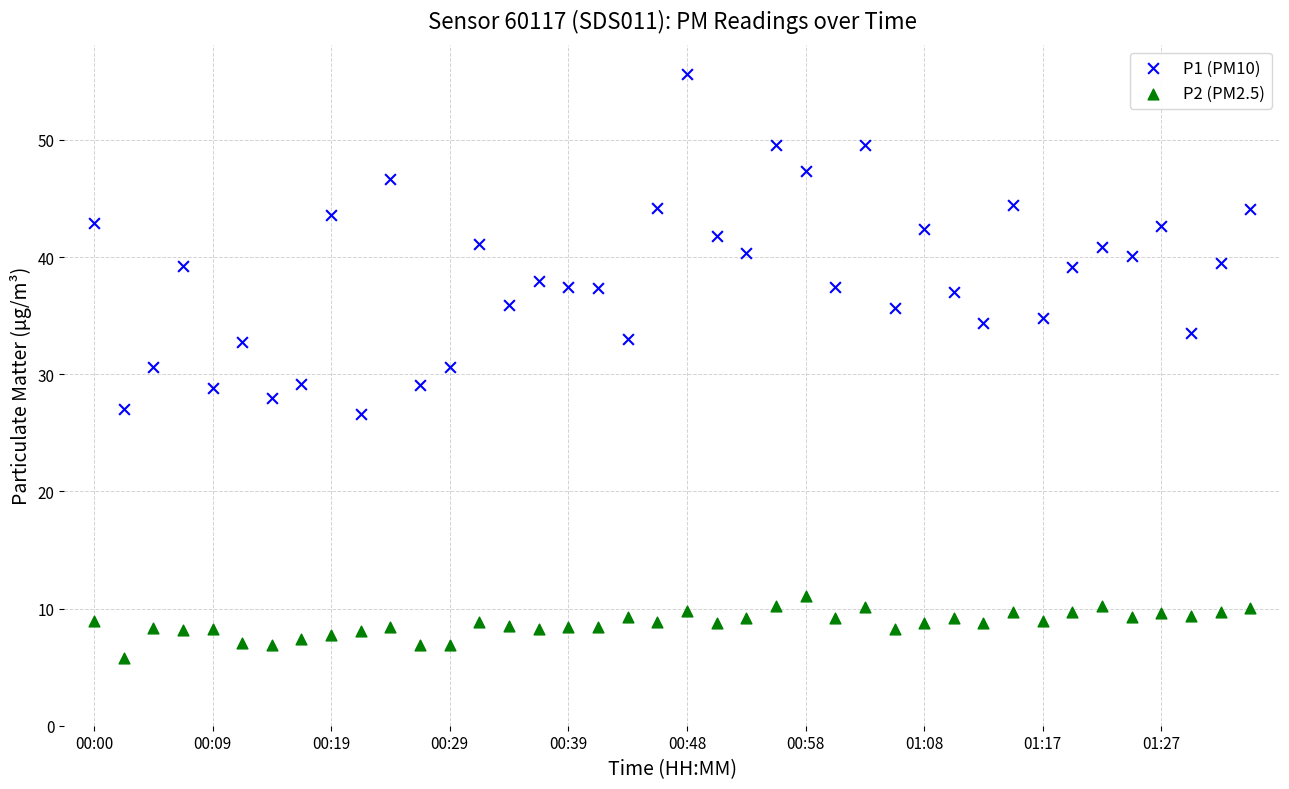

Which series reaches the minimum Y coordinate?

P2 (PM2.5)